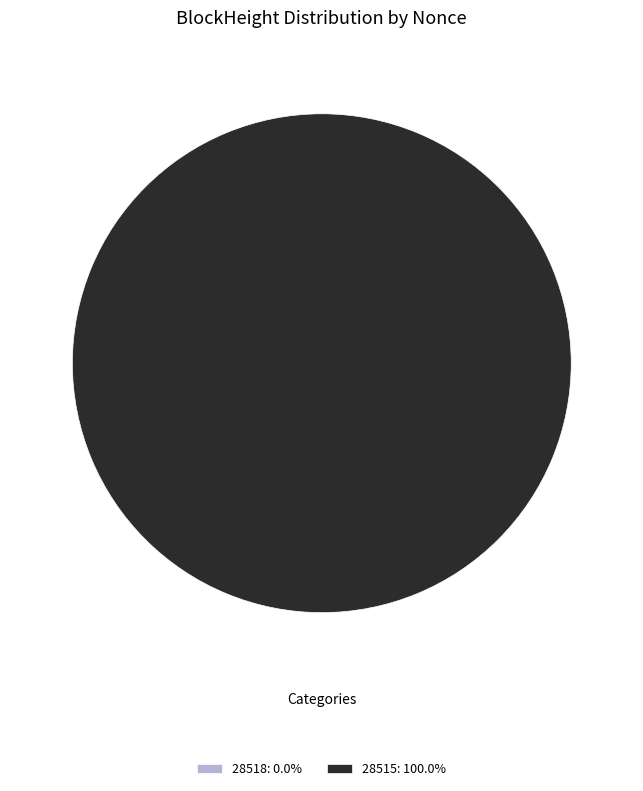

Does any single category account for the majority?

Yes